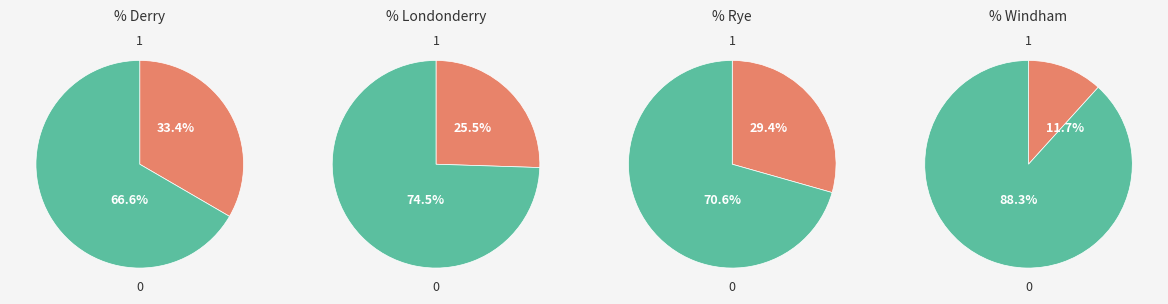

Does Derry represent more than half of the total?

No